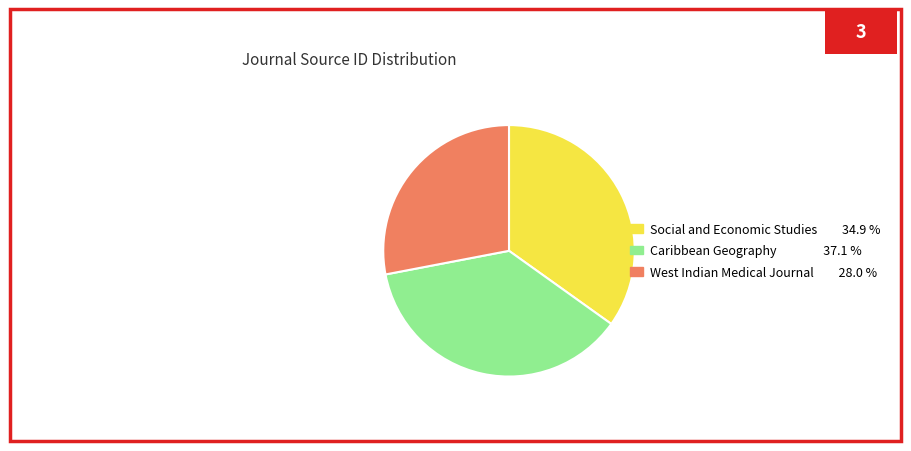

Does any single category account for the majority?

No